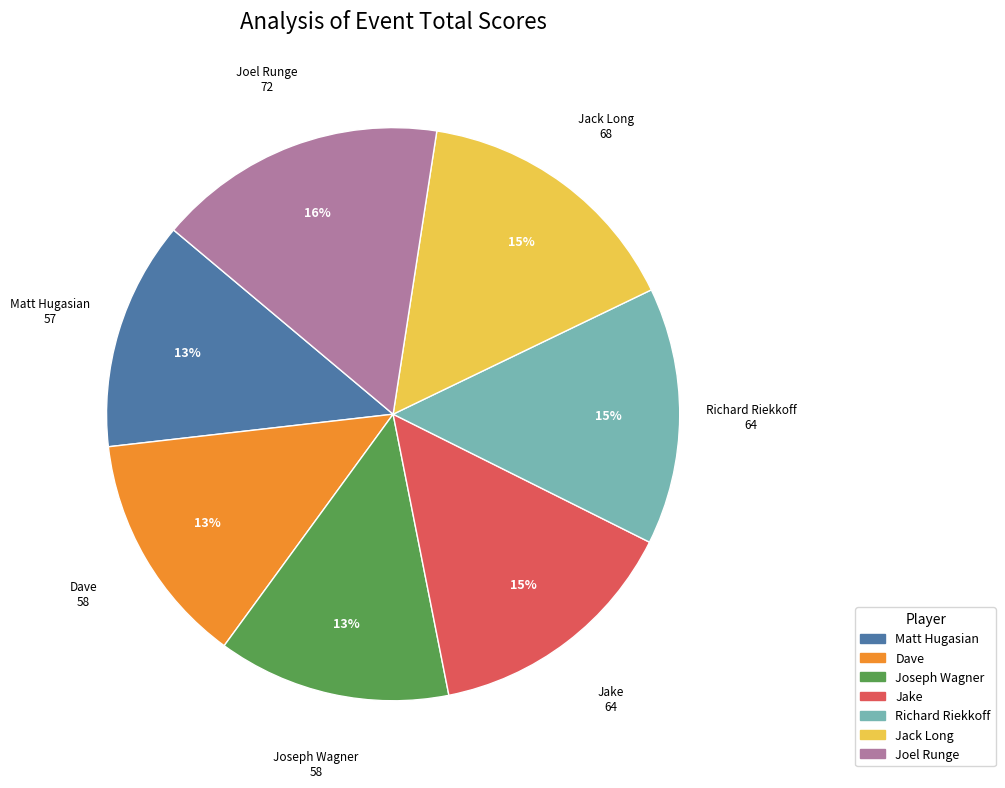

Is the sum of Matt Hugasian and Jack Long greater than half?

No